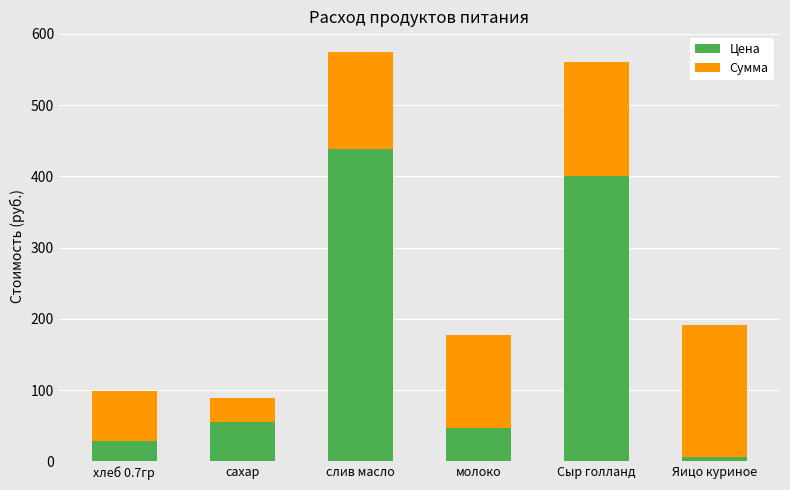

What are all the series names shown in the legend?

Цена, Сумма